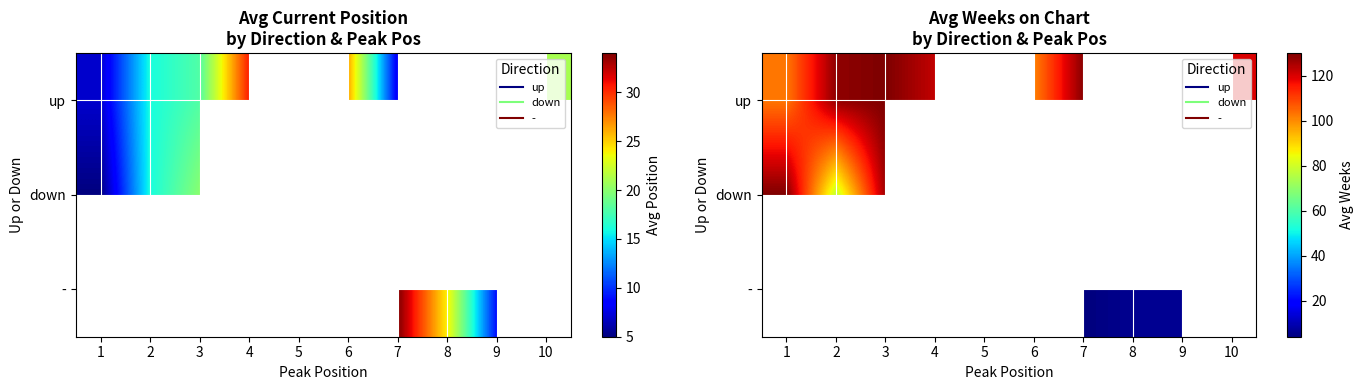

Where is up nearest to the value 115?

10